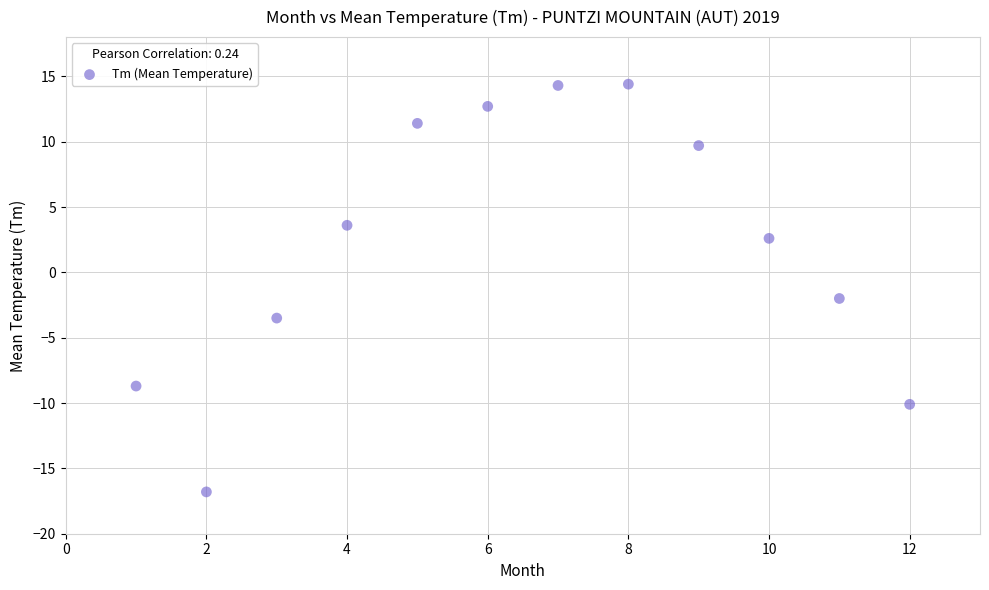

What is the range of Y values (max minus min)?

31.2